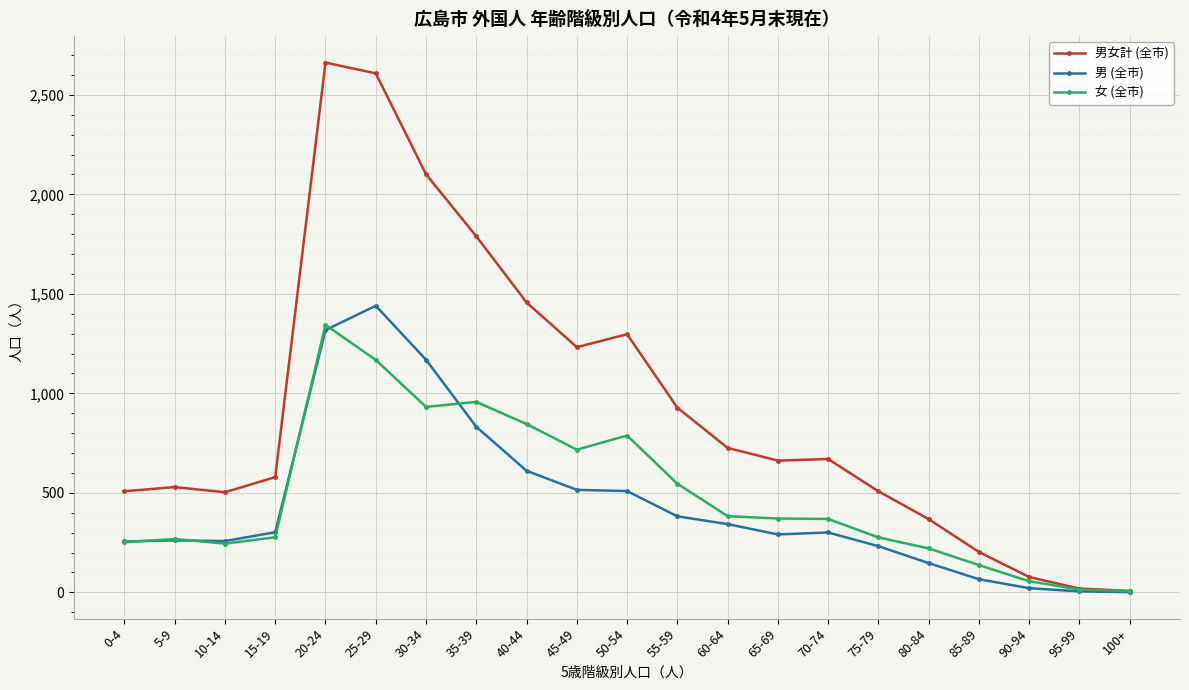

What are all the series names shown in the legend?

男女計 (全市), 男 (全市), 女 (全市)